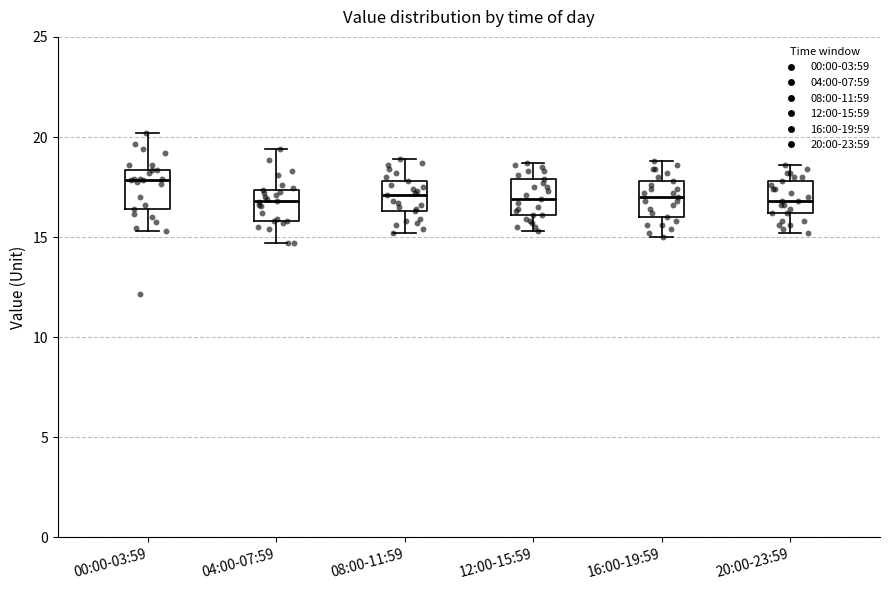

Where does the median line of the box for 16:00-19:59 sit on the y-axis? The values are not printed on the chart, so give them approximately, as read against the axis.

17.0